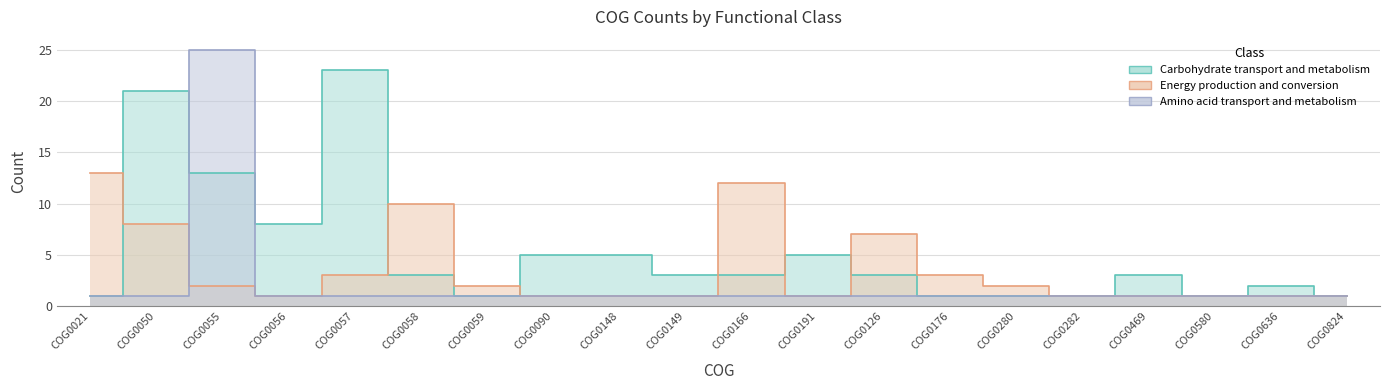

What is the difference between the maximum and minimum values in the Energy production and conversion series?

12